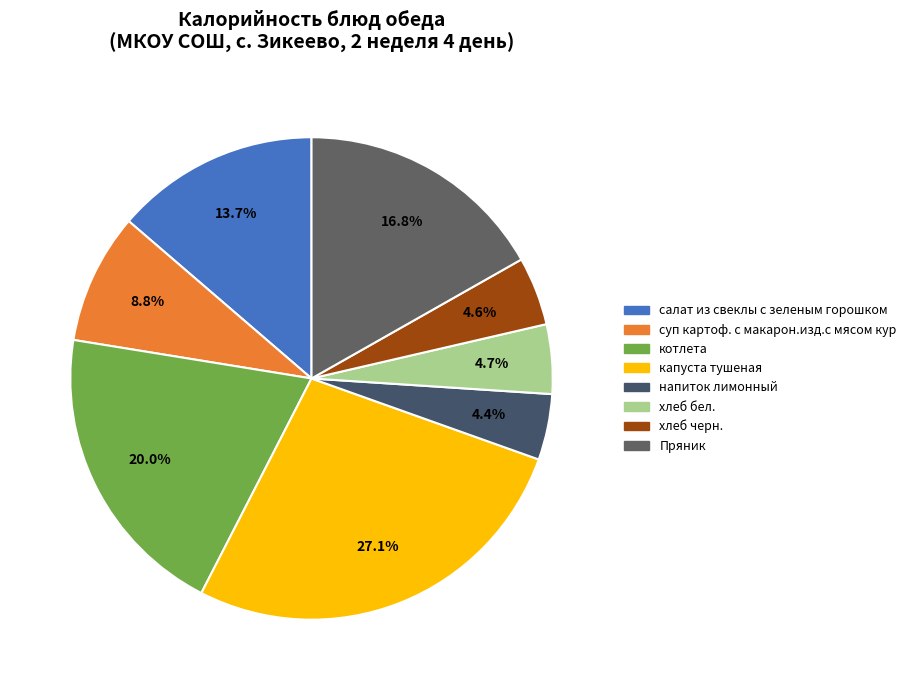

To the nearest percent, what portion does напиток лимонный represent?

4%